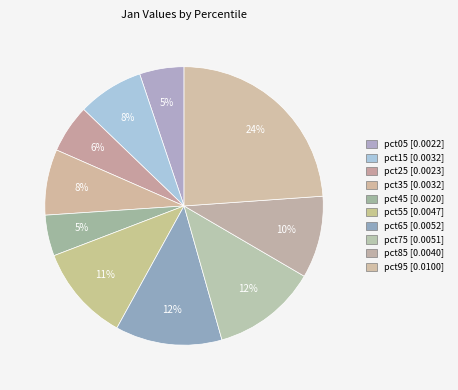

Which has a higher value, pct85 or pct25?

pct85